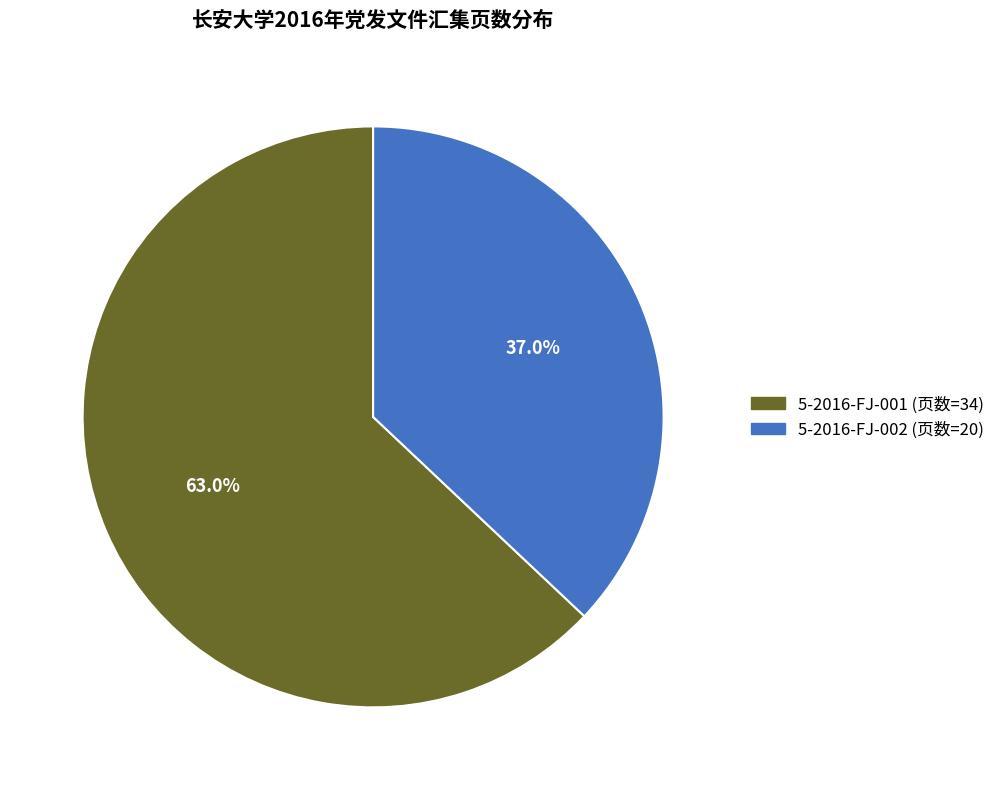

Combined, what portion of the pie is 5-2016-FJ-002 and 5-2016-FJ-001?

100.0%